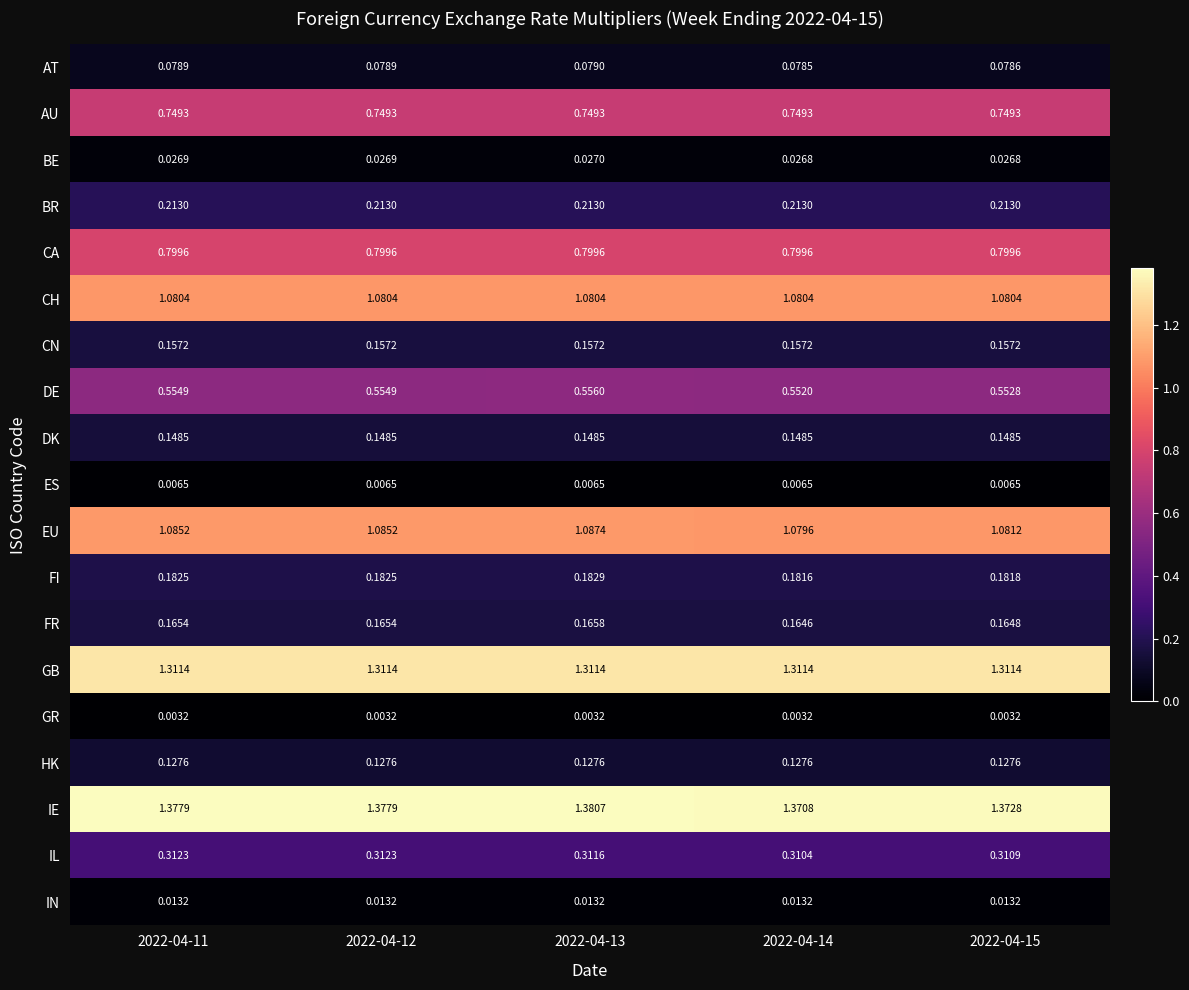

Which series has the largest range (max minus min)?

IE